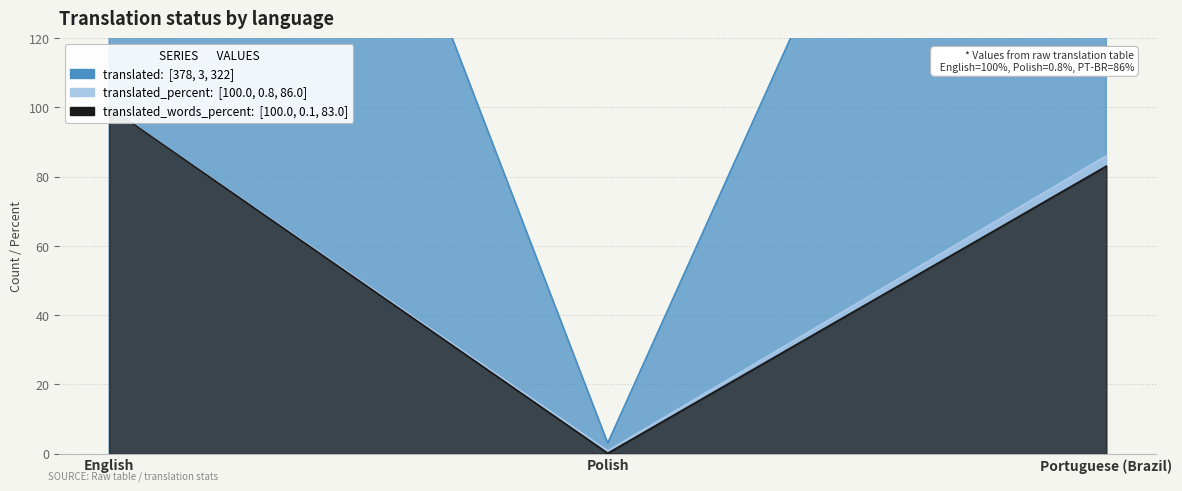

The translated_words_percent series shows 0.1 at Polish. True or false?

False